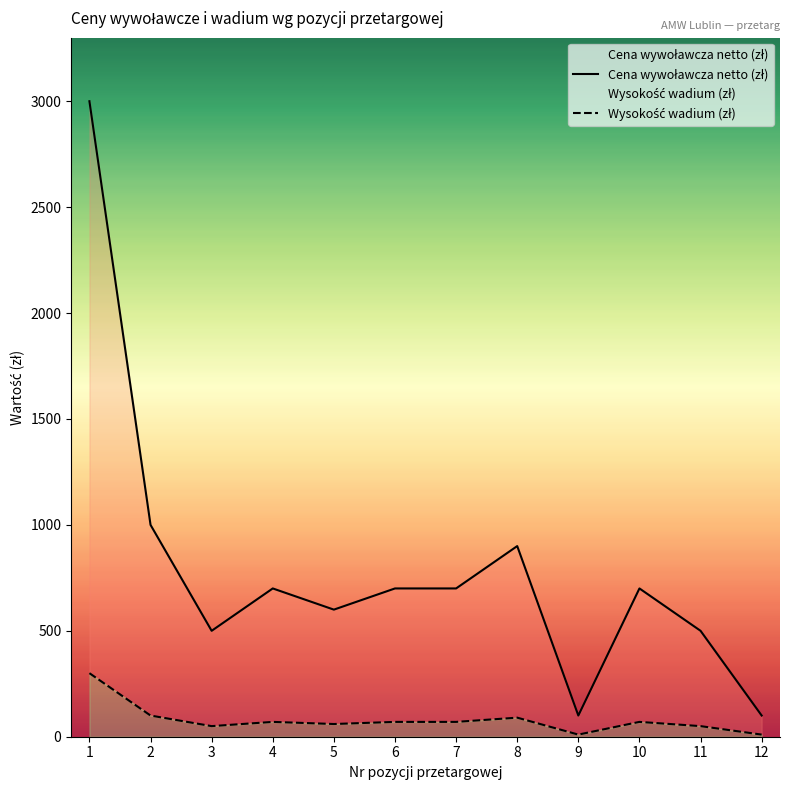

Which category has the lowest value across all series?

9